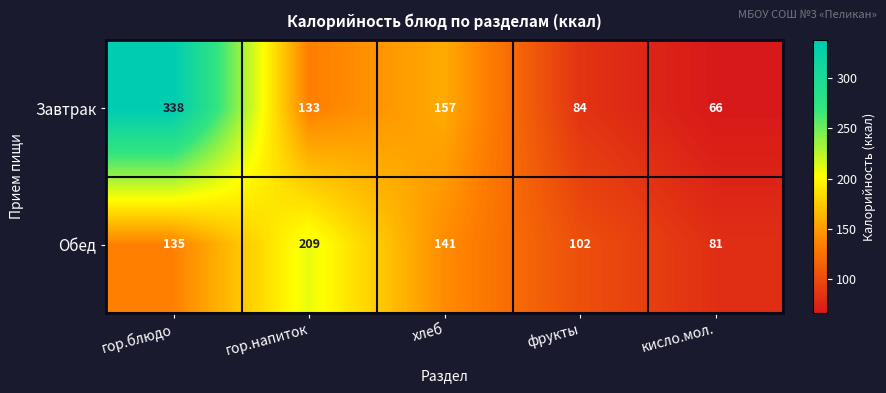

Reading right to left, transcribe all the data shown in this chart.

Завтрак: 66	84	157	133	338
Обед: 81	102	141	209	135